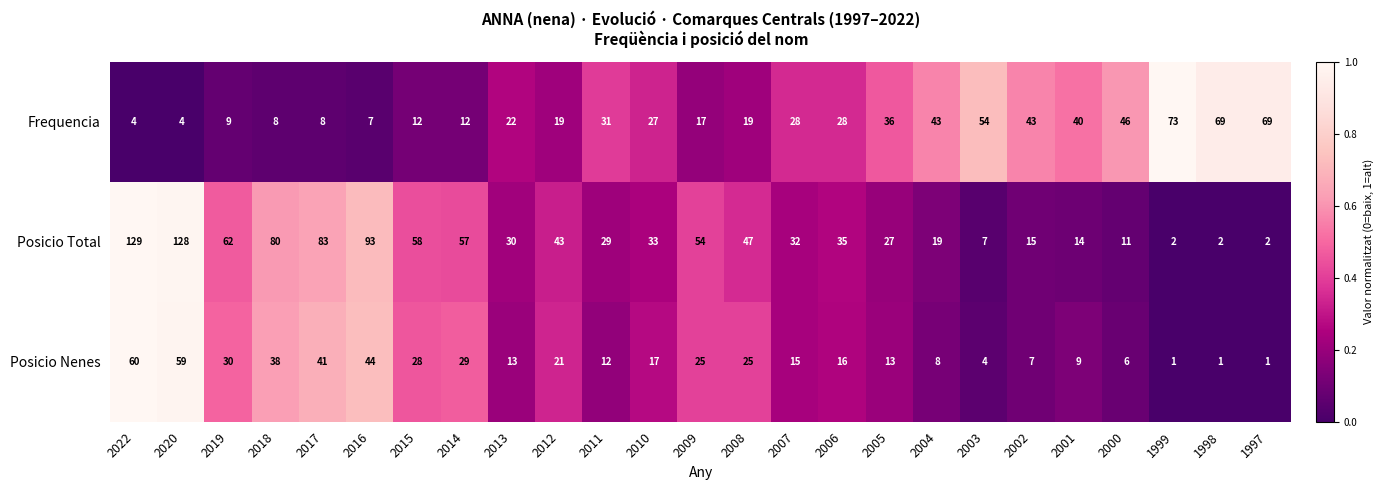

How many values in the Posicio Nenes series are below 16?

12